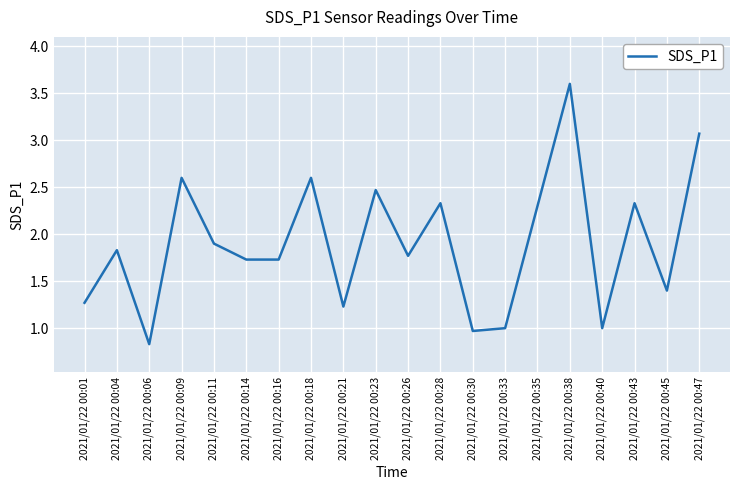

What is the difference between the values at 2021/01/22 00:47 and 2021/01/22 00:06?

2.2